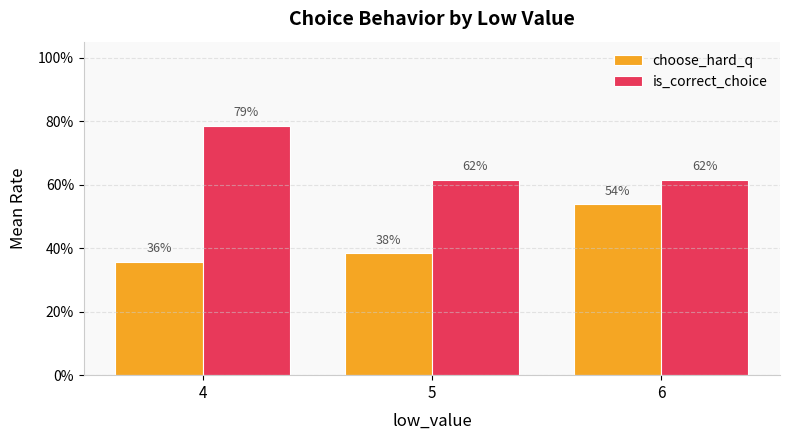

Rank the series at 5 from lowest to highest value.

choose_hard_q, is_correct_choice